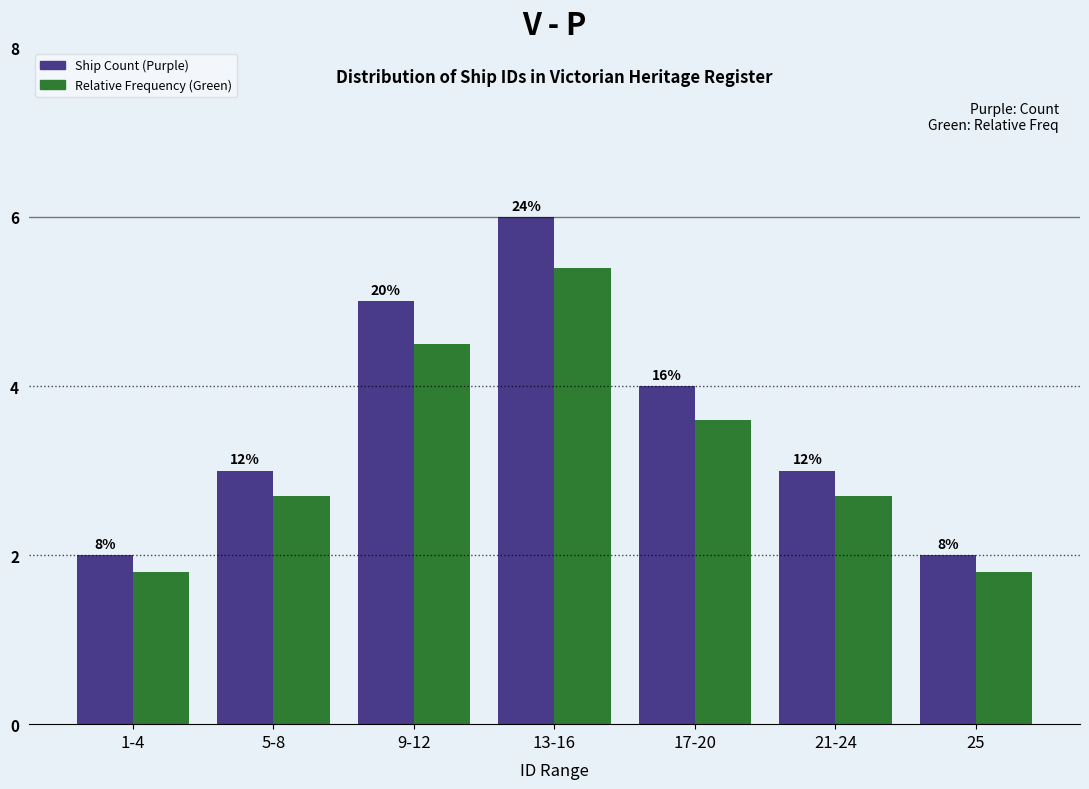

Are the bars grouped side by side (vs. stacked)?

Yes